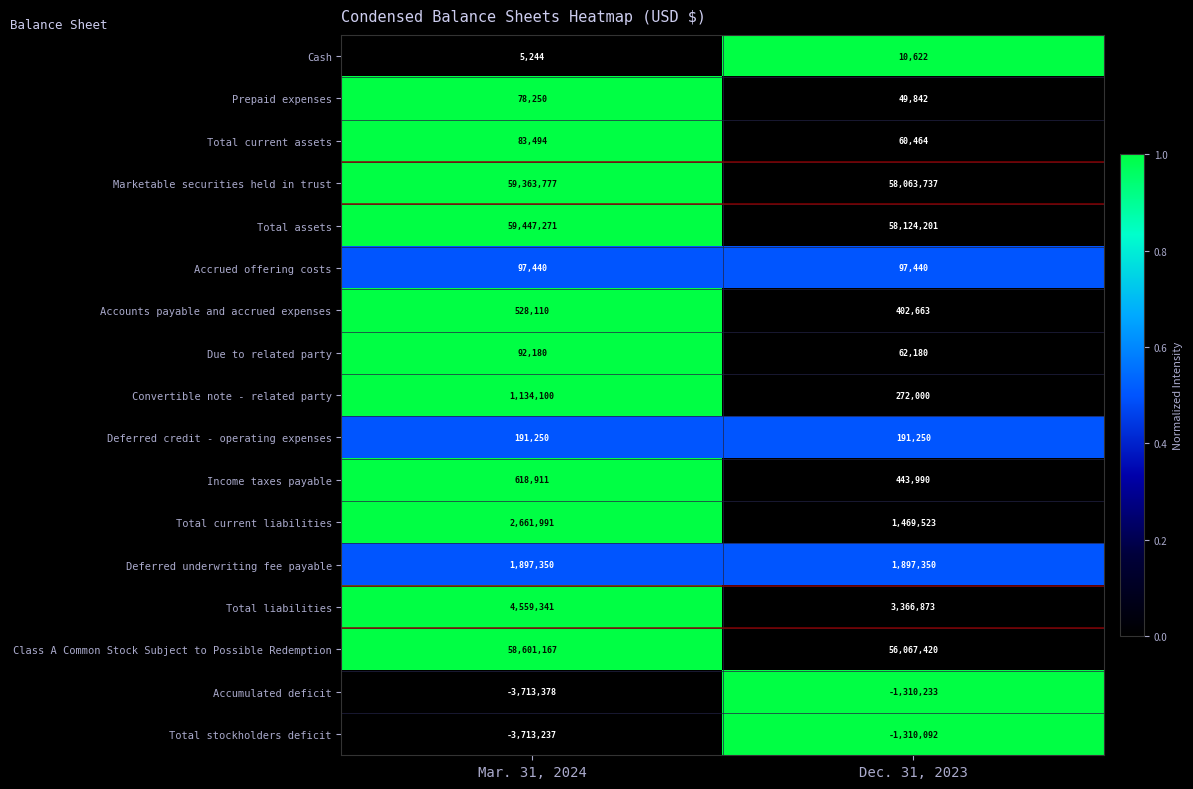

Between Mar. 31, 2024 and Dec. 31, 2023, which series saw the biggest shift?

Class A Common Stock Subject to Possible Redemption